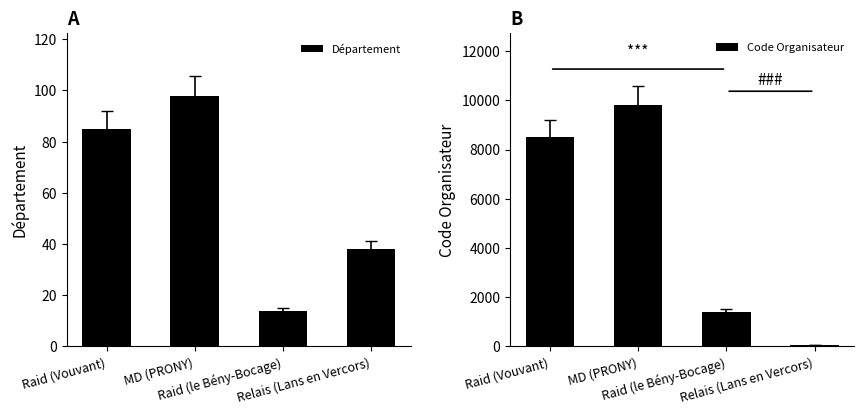

What is the spread (max minus min) of values at Raid (Vouvant)?

8420